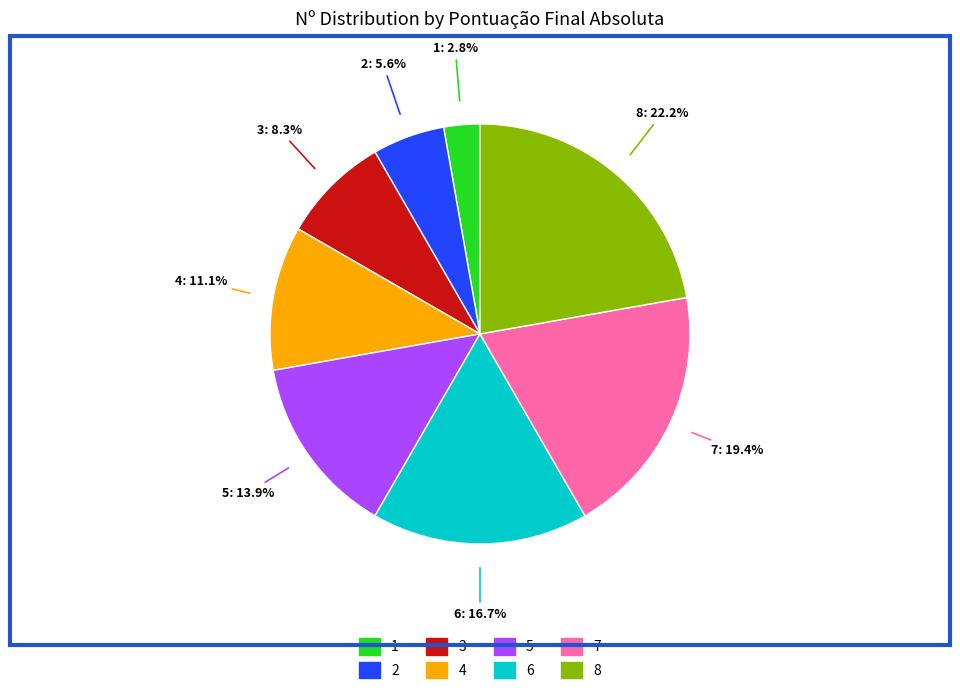

Rank the categories by value from highest to lowest.

8, 7, 6, 5, 4, 3, 2, 1